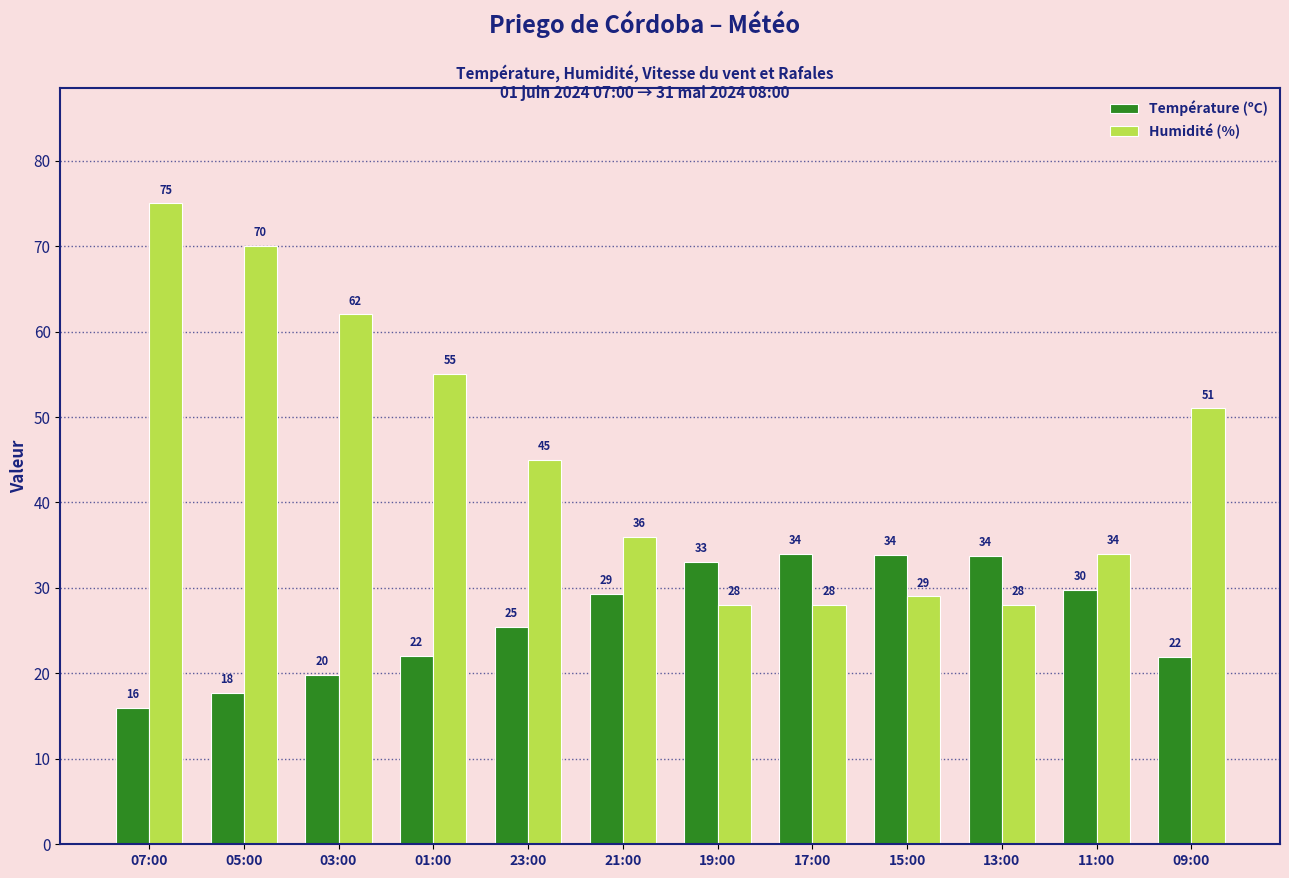

What are all the series names shown in the legend?

Température (ºC), Humidité (%)